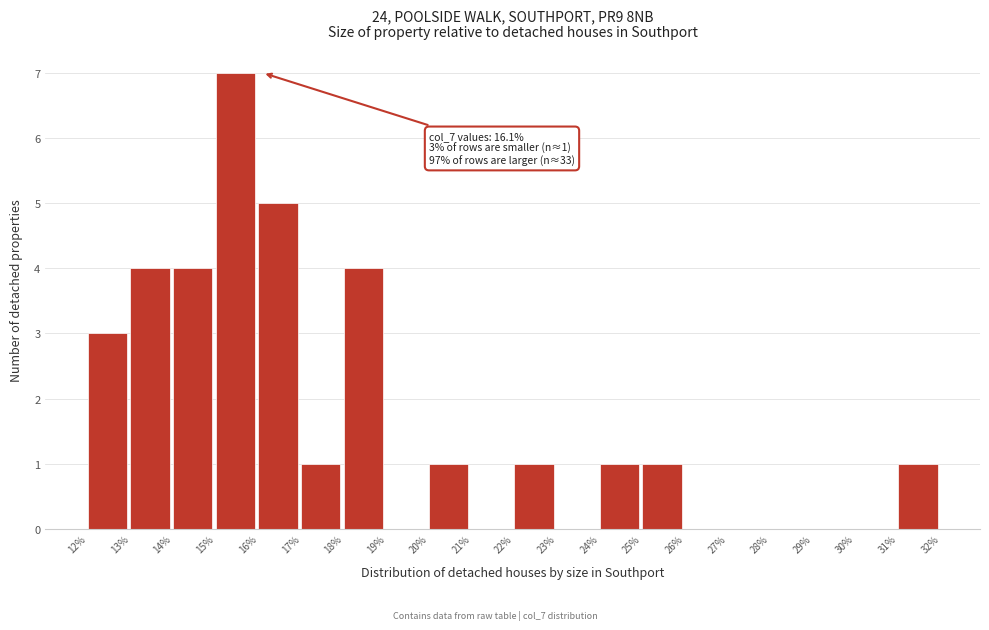

Over which range of the x-axis is the bar tallest?

15% to 16%